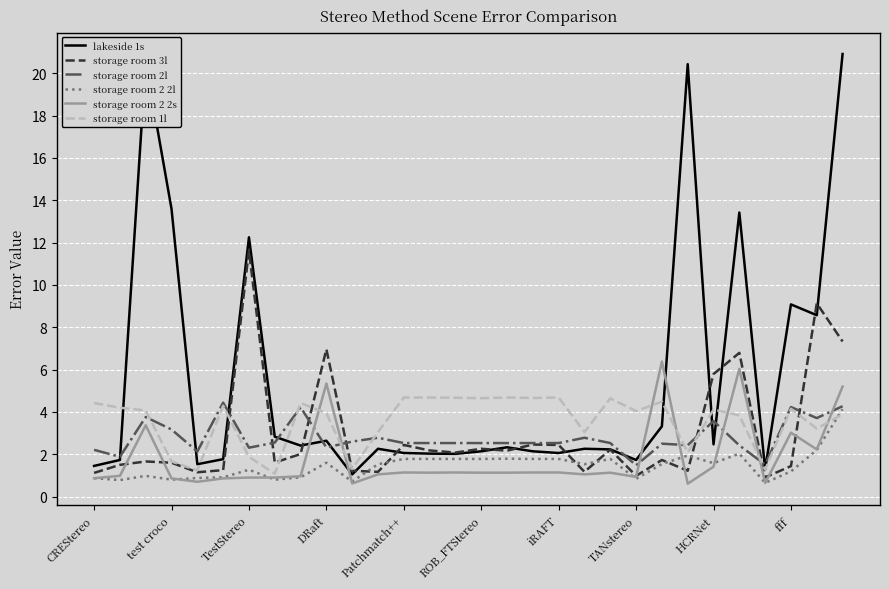

What are all the series names shown in the legend?

lakeside 1s, storage room 3l, storage room 2l, storage room 2 2l, storage room 2 2s, storage room 1l